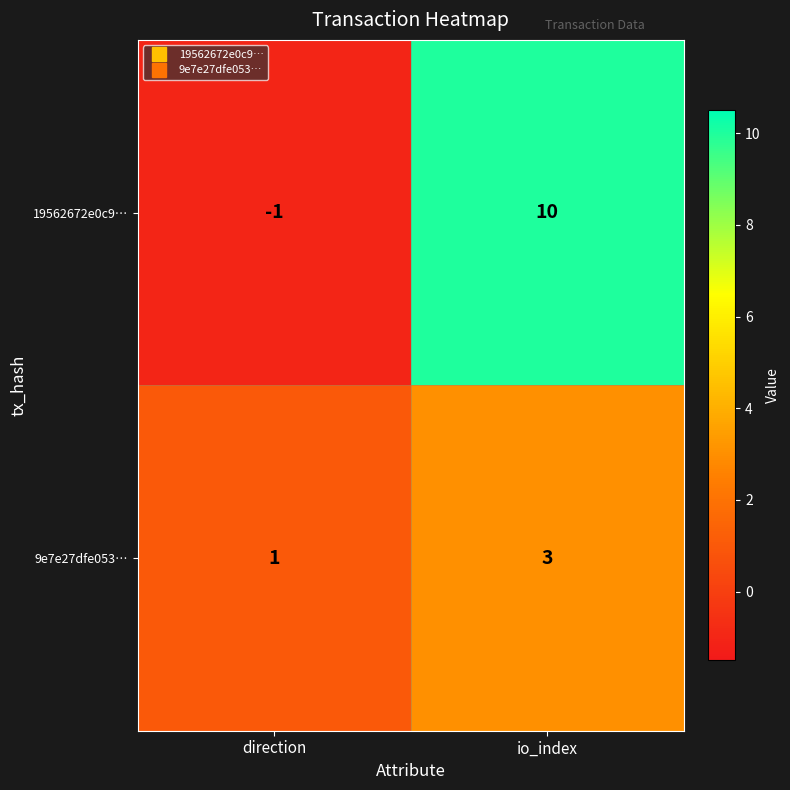

At which category is the sum across all series the highest?

io_index